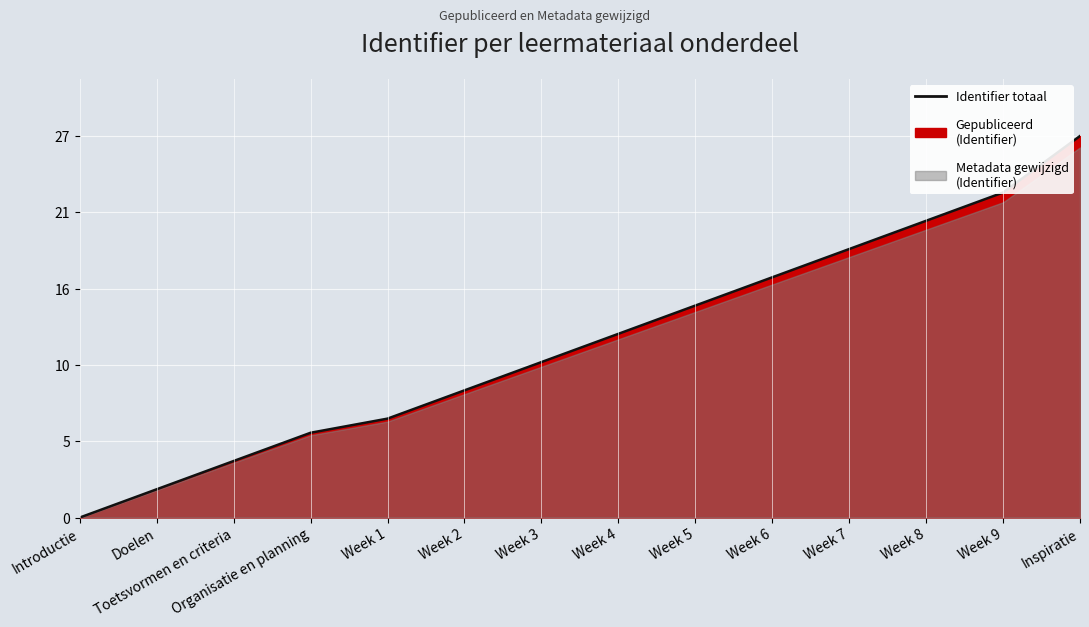

What is the label of the 11th point from the right?

Organisatie en planning